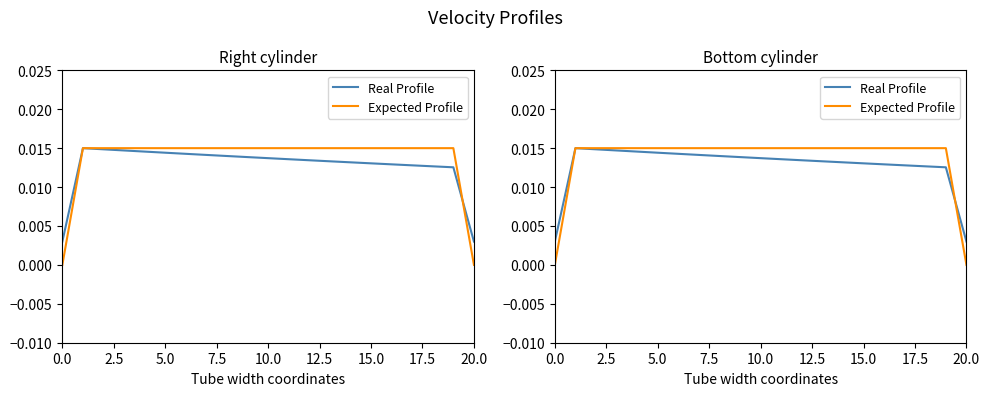

At how many categories does at least one series exceed 0?

21